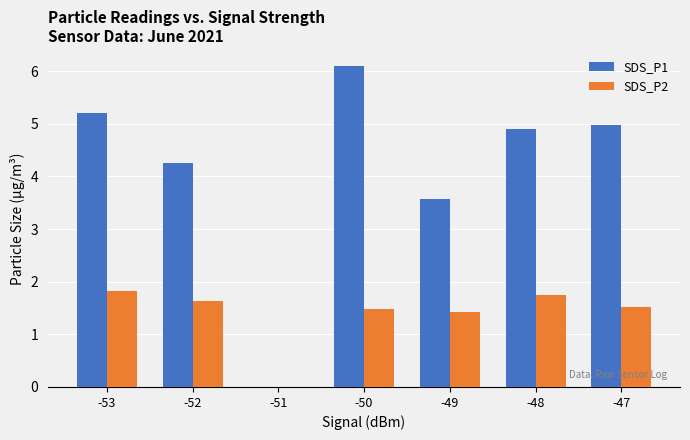

What are all the series names shown in the legend?

SDS_P1, SDS_P2